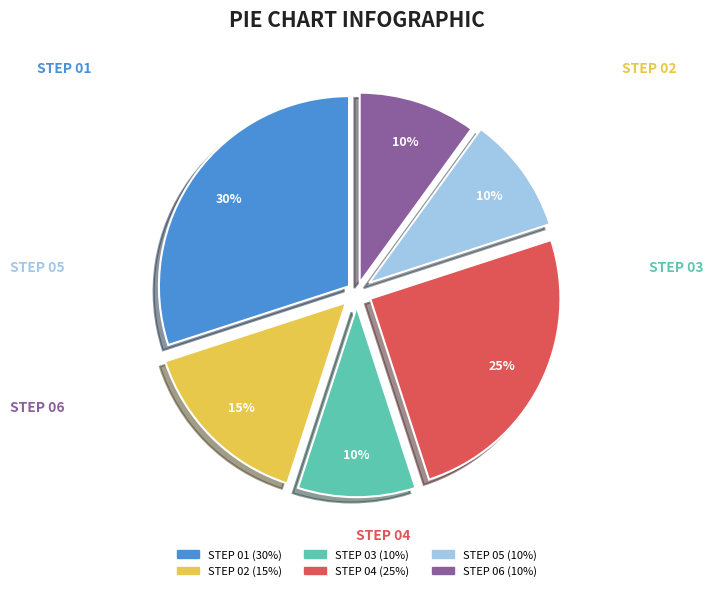

Is there any slice that represents more than half of the pie?

No